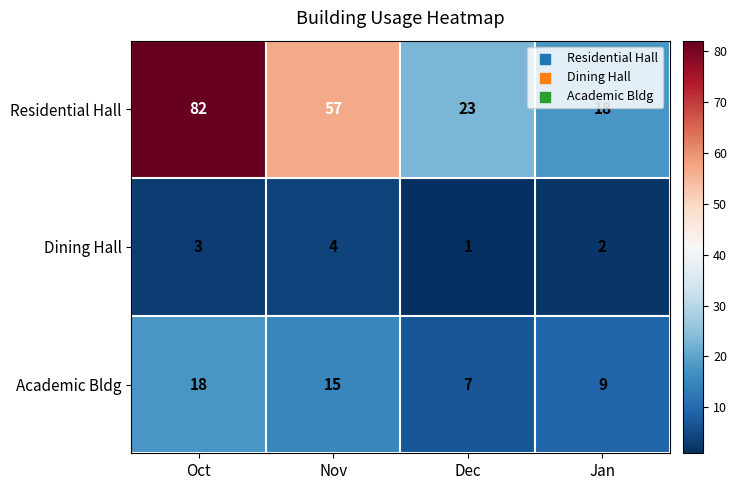

At which label does Academic Bldg first exceed 15?

Oct